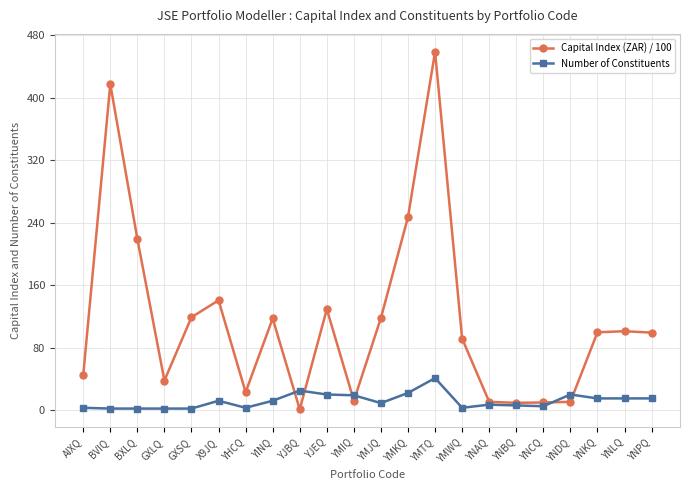

List the series in order of their overall mean, lowest first.

Number of Constituents, Capital Index (ZAR) / 100